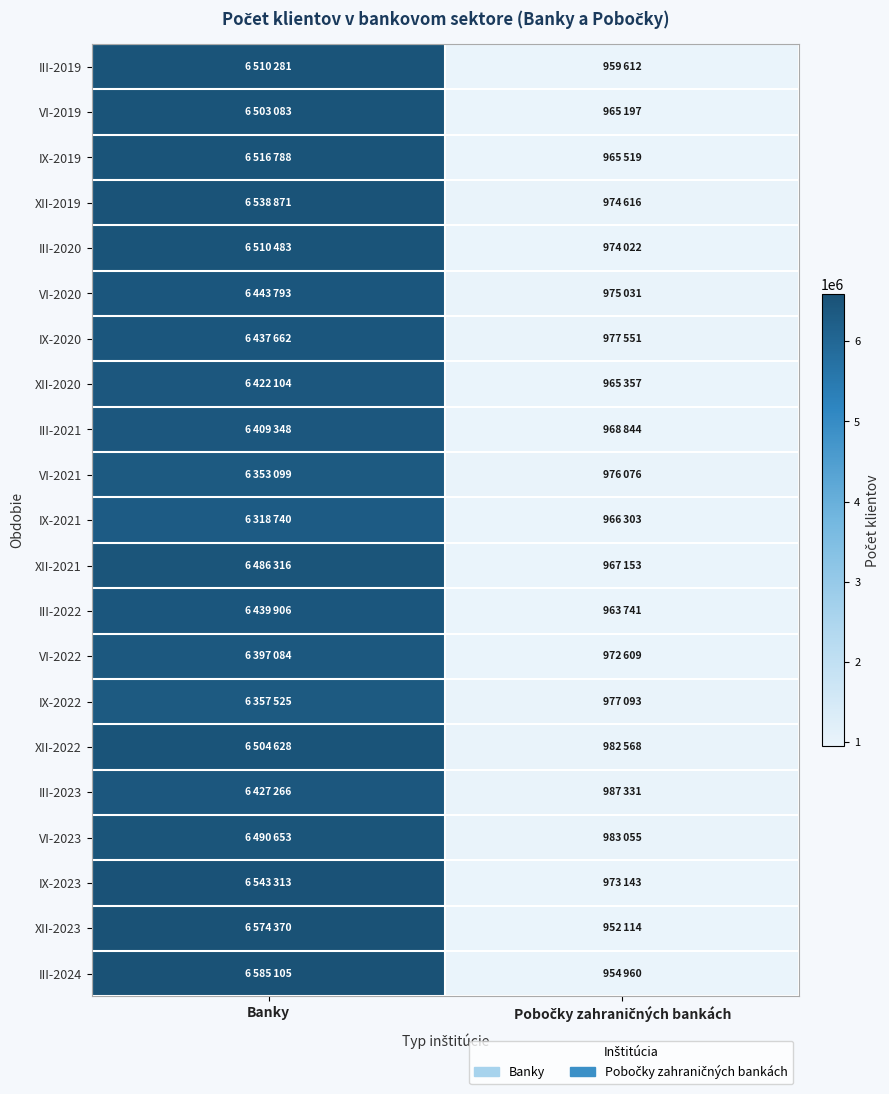

At which category is the sum across all series the highest?

Banky